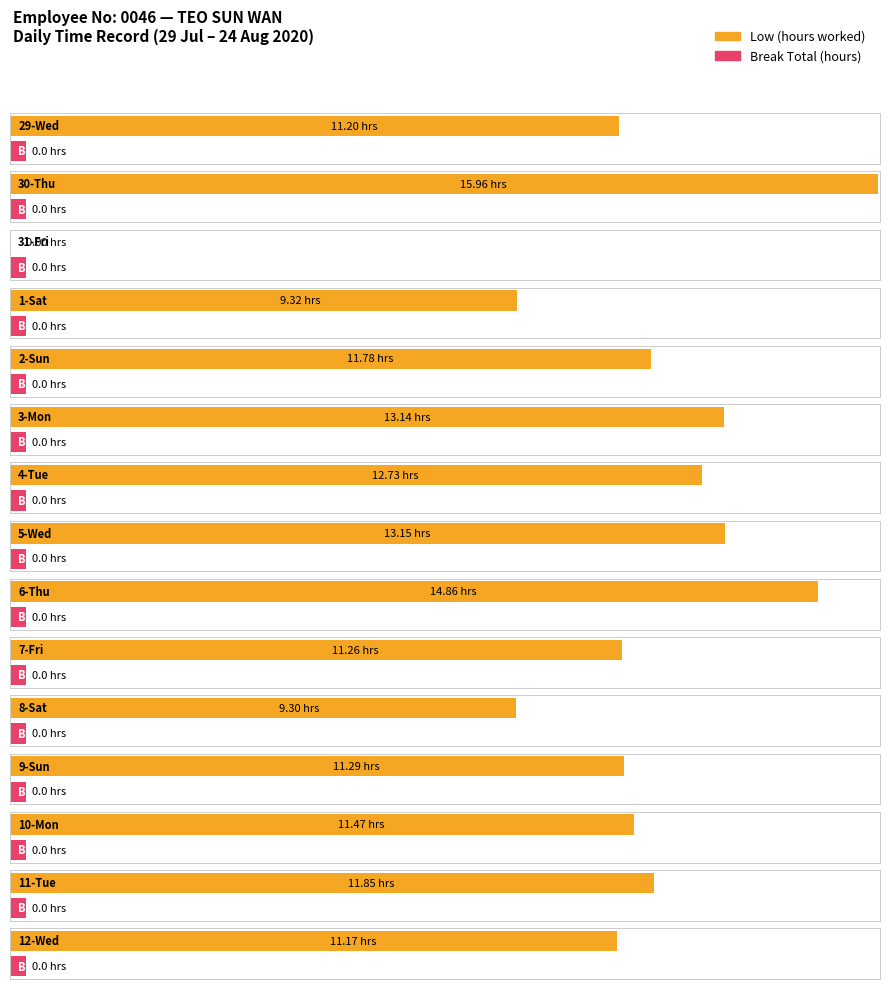

The chart shows a value of 20.1 at 3-Mon. True or false?

False